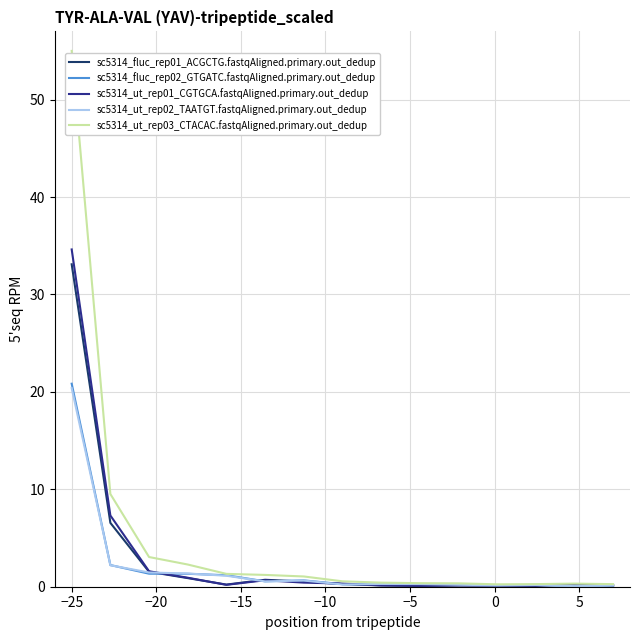

Which series has the largest range (max minus min)?

sc5314_ut_rep03_CTACAC.fastqAligned.primary.out_dedup